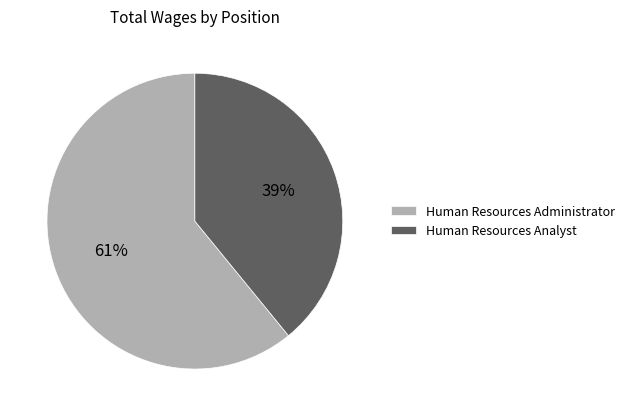

Is there any slice that represents more than half of the pie?

Yes